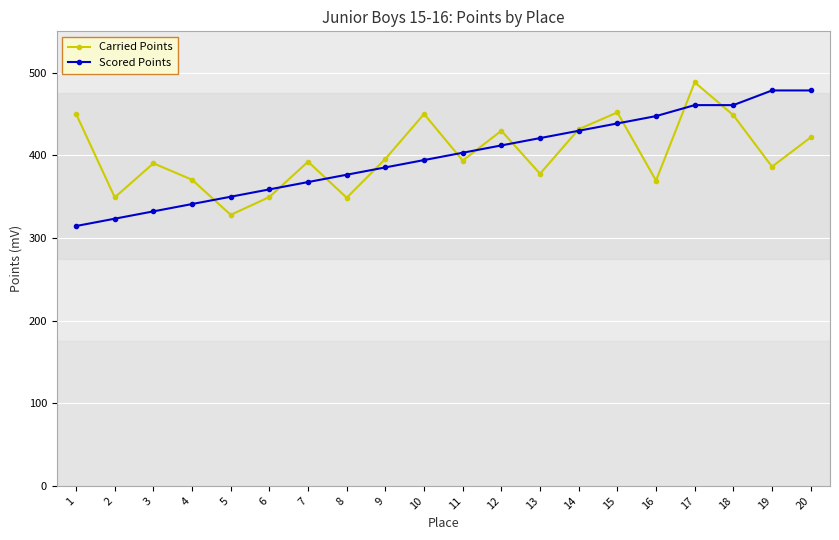

How many intersections are there between Carried Points and Scored Points?

11